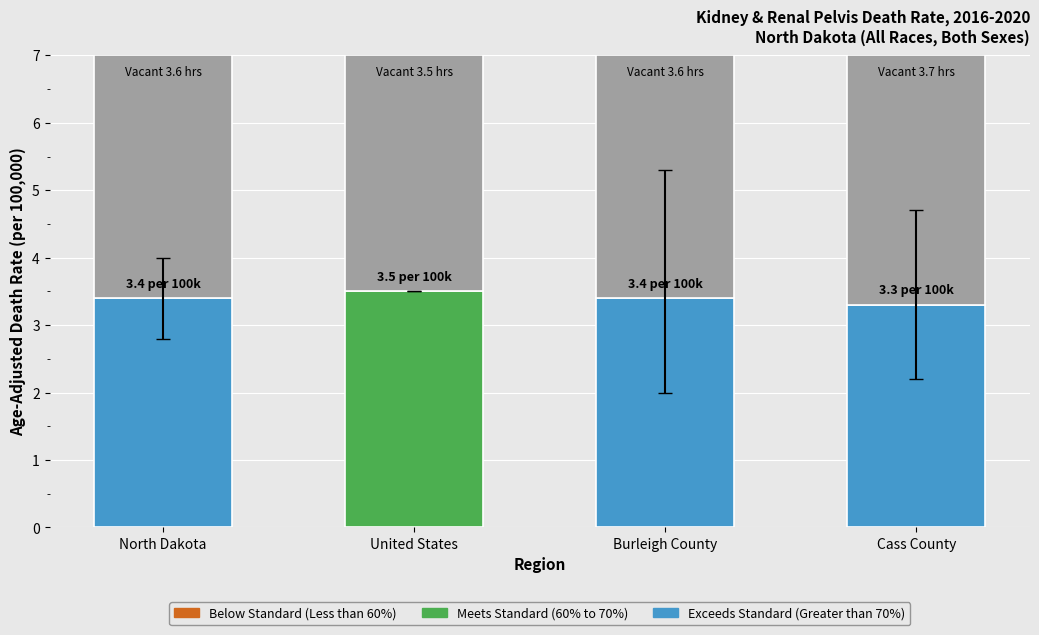

The chart shows a value of 5.2 at United States. True or false?

False